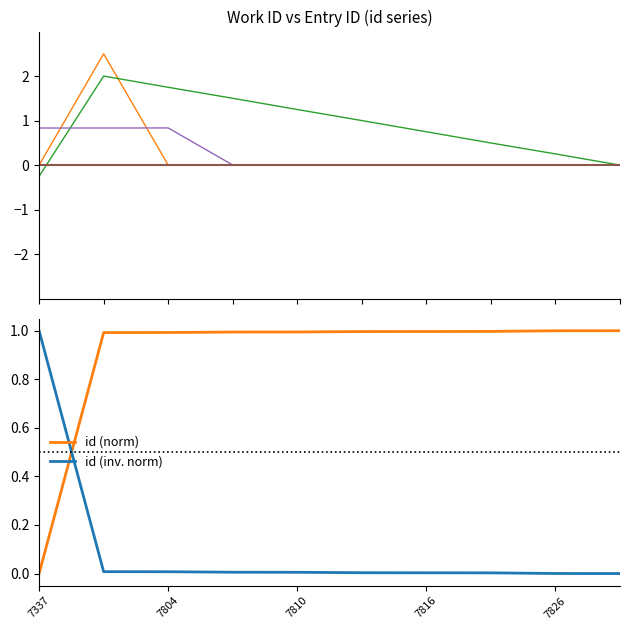

True or false: the data shows 0.5 at 7810.

False